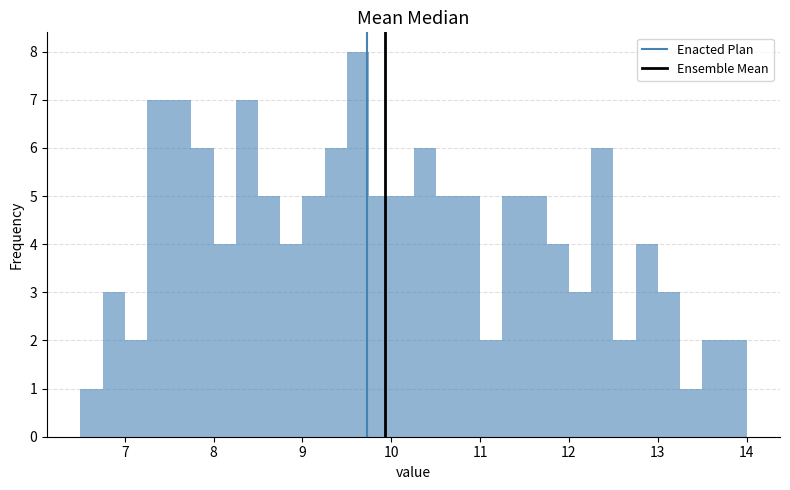

Around what value on the x-axis is the tallest bar? Give the approximate position of its centre, as read against the axis.

9.6